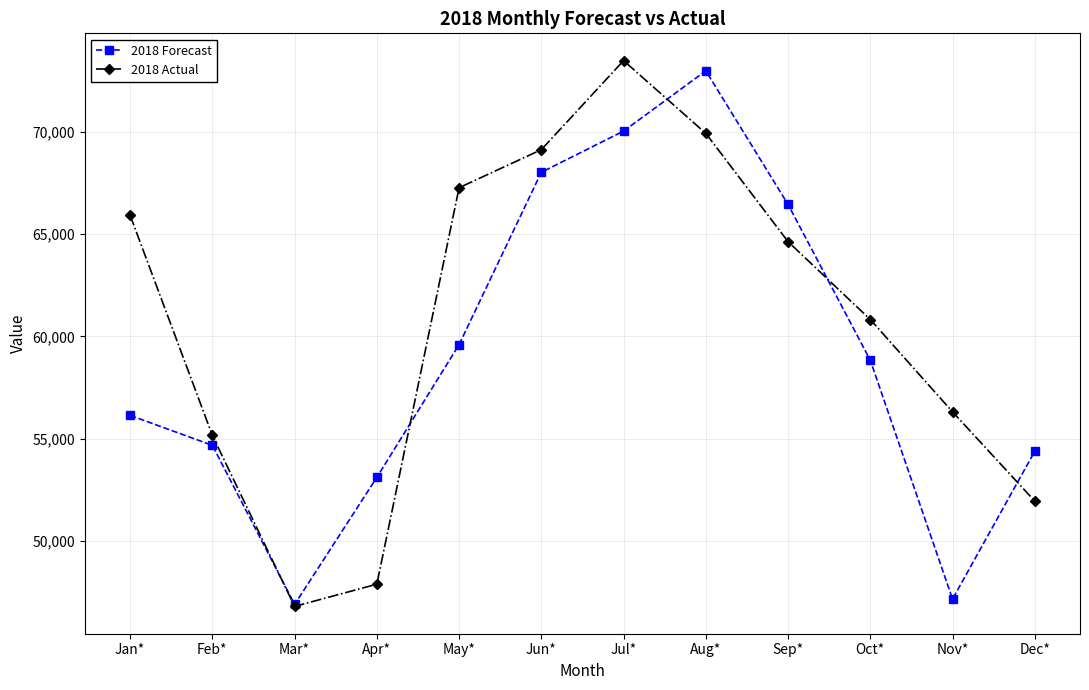

Where is 2018 Forecast nearest to the value 59941?

May*